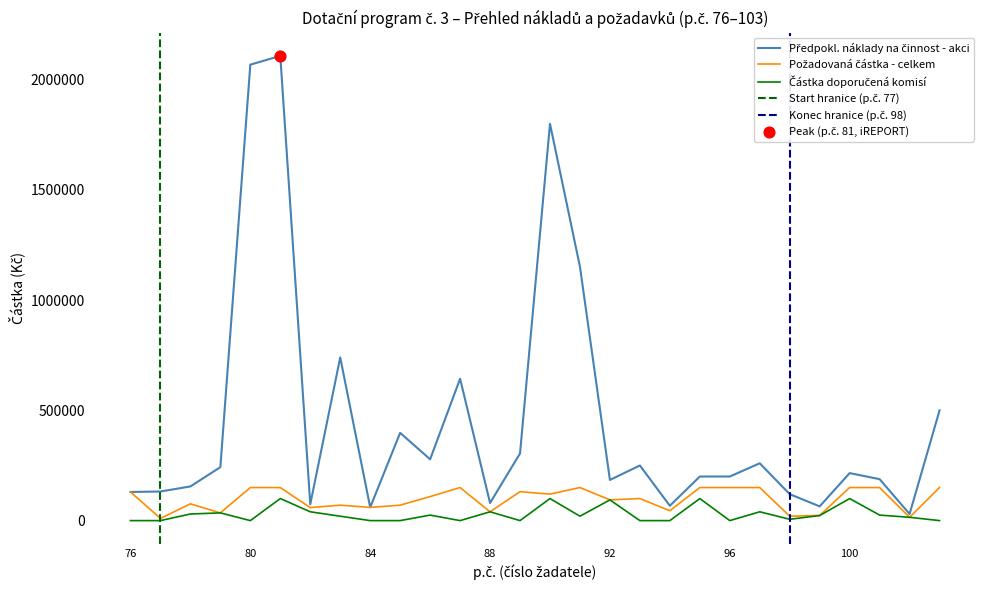

Which series has the widest spread of Y values?

Předpokl. náklady na činnost - akci